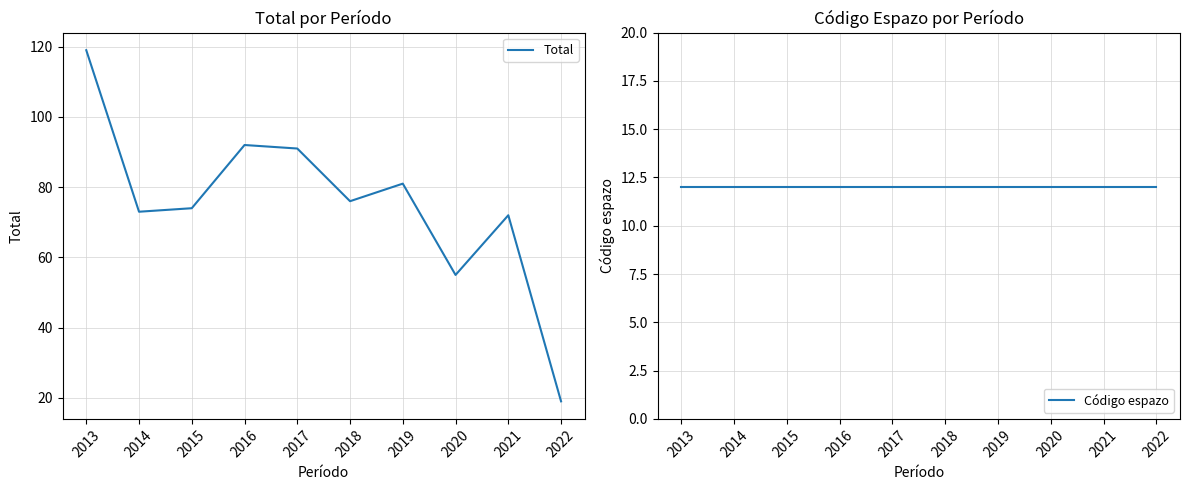

At which category does Total reach its first local peak?

2016